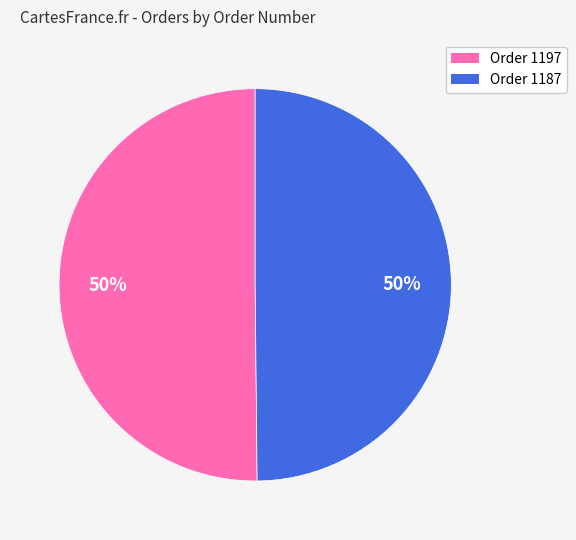

To the nearest percent, what is the average slice percentage?

50%